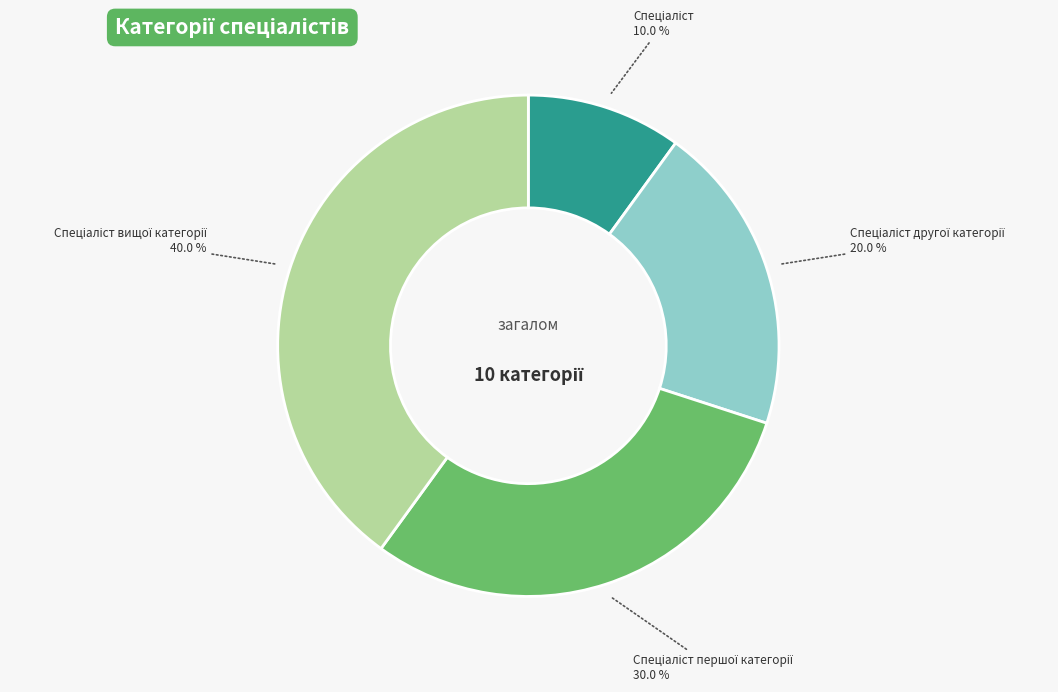

Does any single category account for the majority?

No